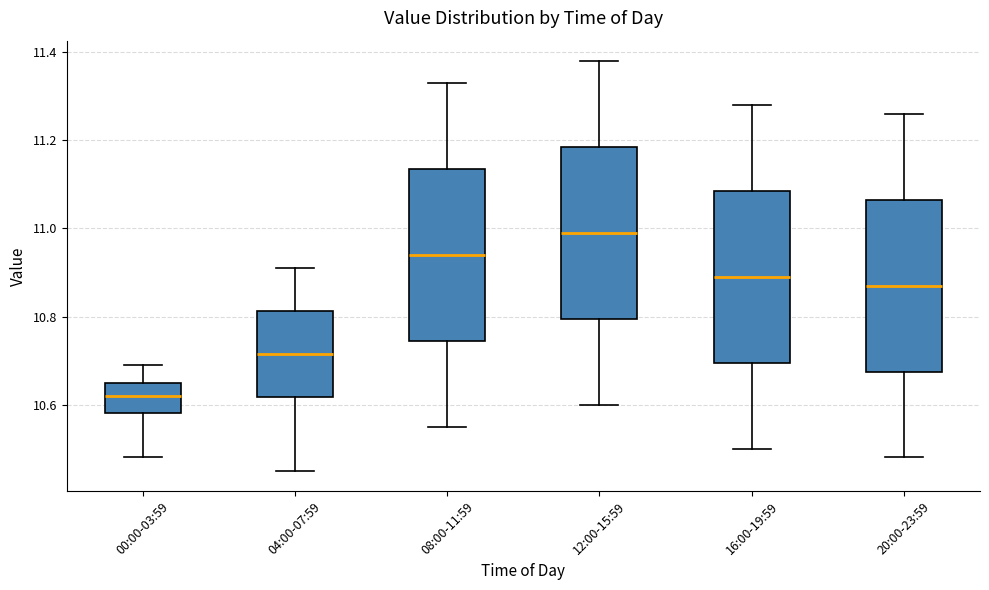

Reading left to right, transcribe this box plot: for each box, give where its median line is, the range the box spans, and where its two whiskers end, as read against the y-axis. The values are not printed on the chart, so give them approximately, as read against the axis.

00:00-03:59: median 10.62, box 10.58 to 10.66, whiskers 10.48 to 10.70
04:00-07:59: median 10.72, box 10.62 to 10.82, whiskers 10.46 to 10.92
08:00-11:59: median 10.94, box 10.74 to 11.14, whiskers 10.56 to 11.34
12:00-15:59: median 11.00, box 10.80 to 11.18, whiskers 10.60 to 11.38
16:00-19:59: median 10.90, box 10.70 to 11.08, whiskers 10.50 to 11.28
20:00-23:59: median 10.88, box 10.68 to 11.06, whiskers 10.48 to 11.26